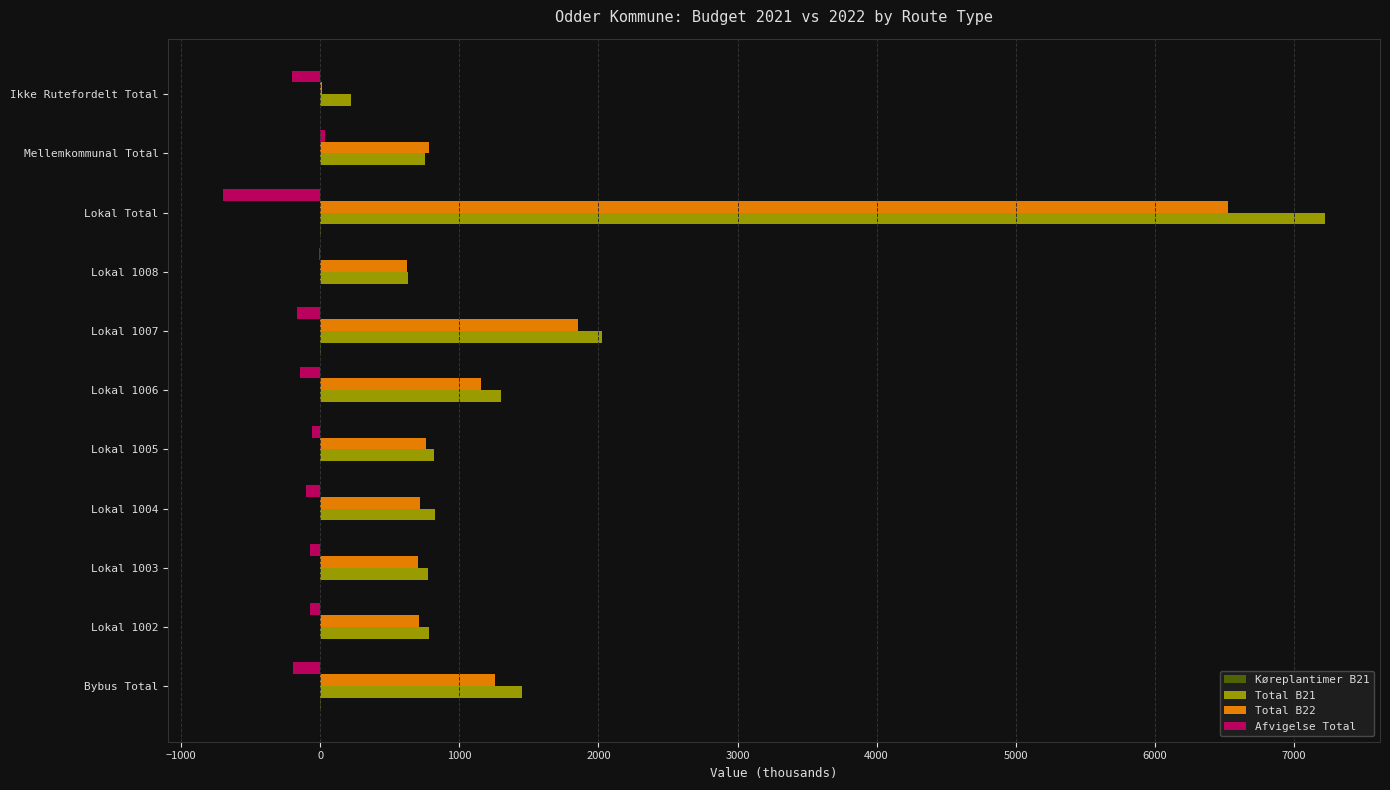

What is the sum of all Afvigelse Total values?

-1693.4